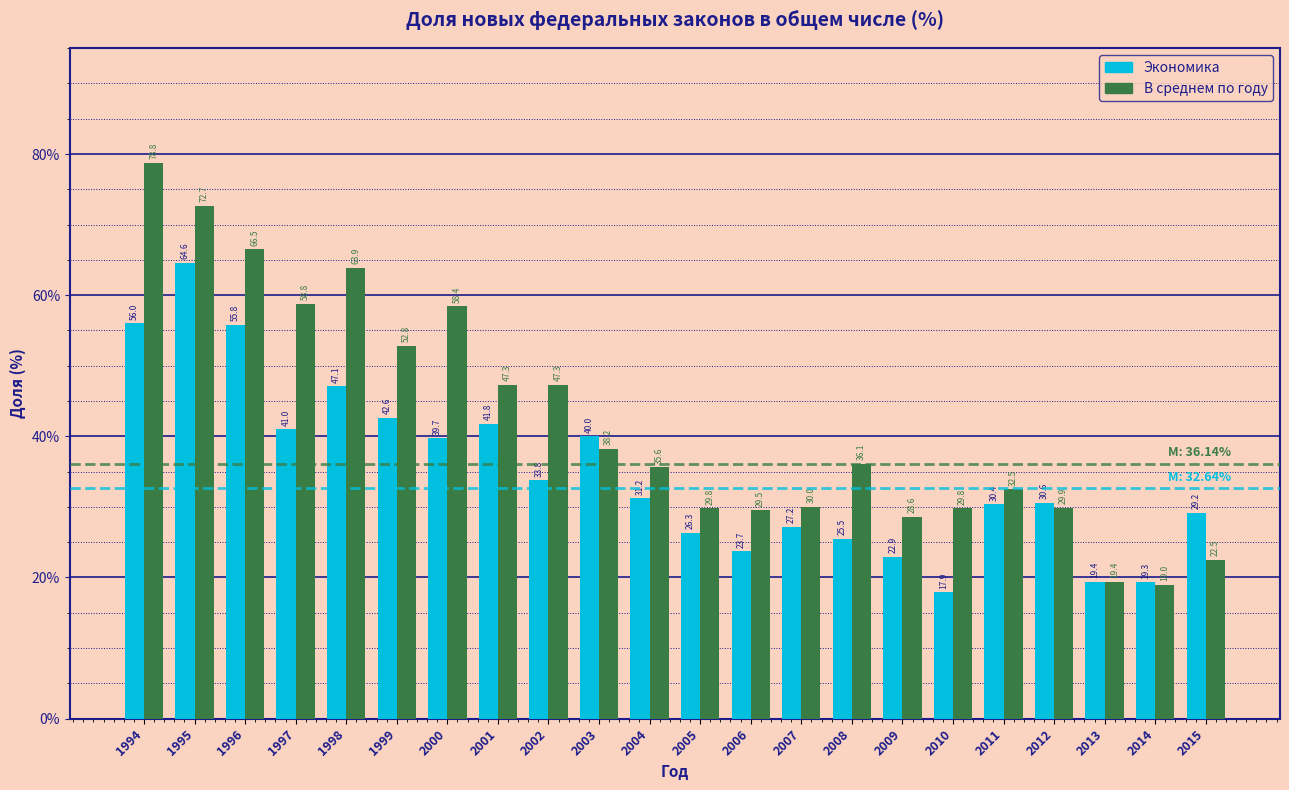

Reading right to left, list all the values displayed in this chart.

Экономика: 2015=29.2	2014=19.3	2013=19.4	2012=30.6	2011=30.4	2010=17.9	2009=22.9	2008=25.5	2007=27.2	2006=23.7	2005=26.3	2004=31.2	2003=40.0	2002=33.8	2001=41.8	2000=39.7	1999=42.6	1998=47.1	1997=41.0	1996=55.8	1995=64.6	1994=56.0
В среднем по году: 2015=22.5	2014=19.0	2013=19.4	2012=29.9	2011=32.5	2010=29.8	2009=28.6	2008=36.1	2007=30.0	2006=29.5	2005=29.8	2004=35.6	2003=38.2	2002=47.3	2001=47.3	2000=58.4	1999=52.8	1998=63.9	1997=58.8	1996=66.5	1995=72.7	1994=78.8